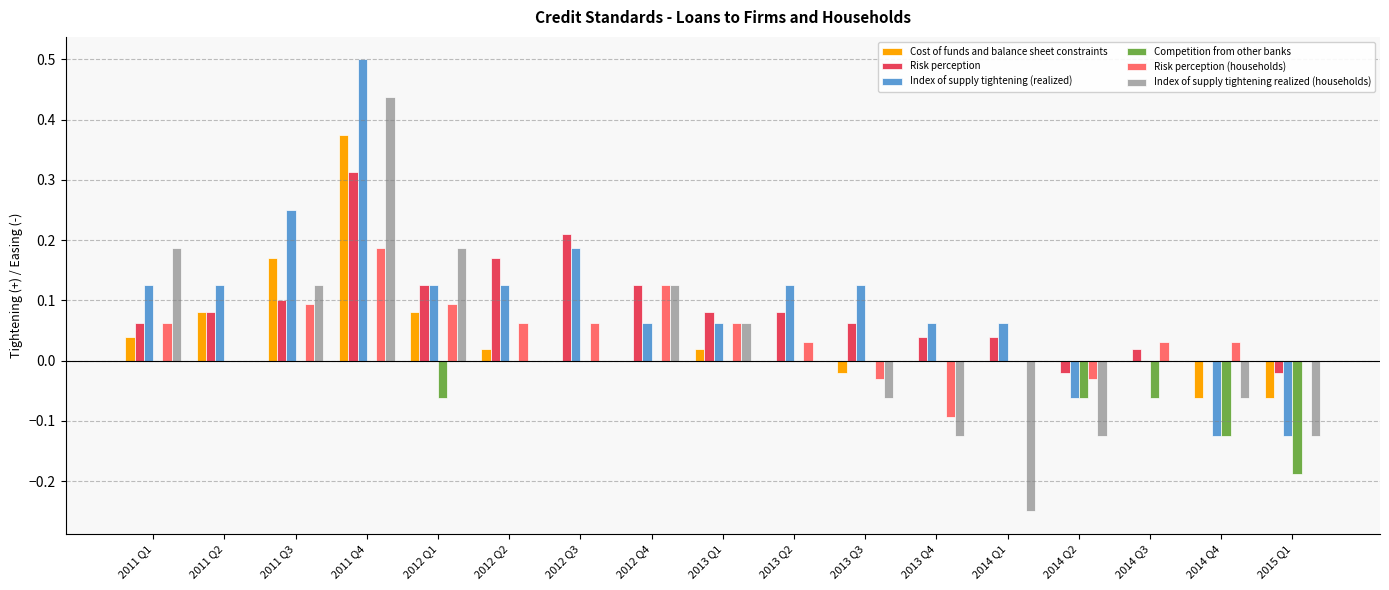

Are the bars grouped side by side (vs. stacked)?

Yes